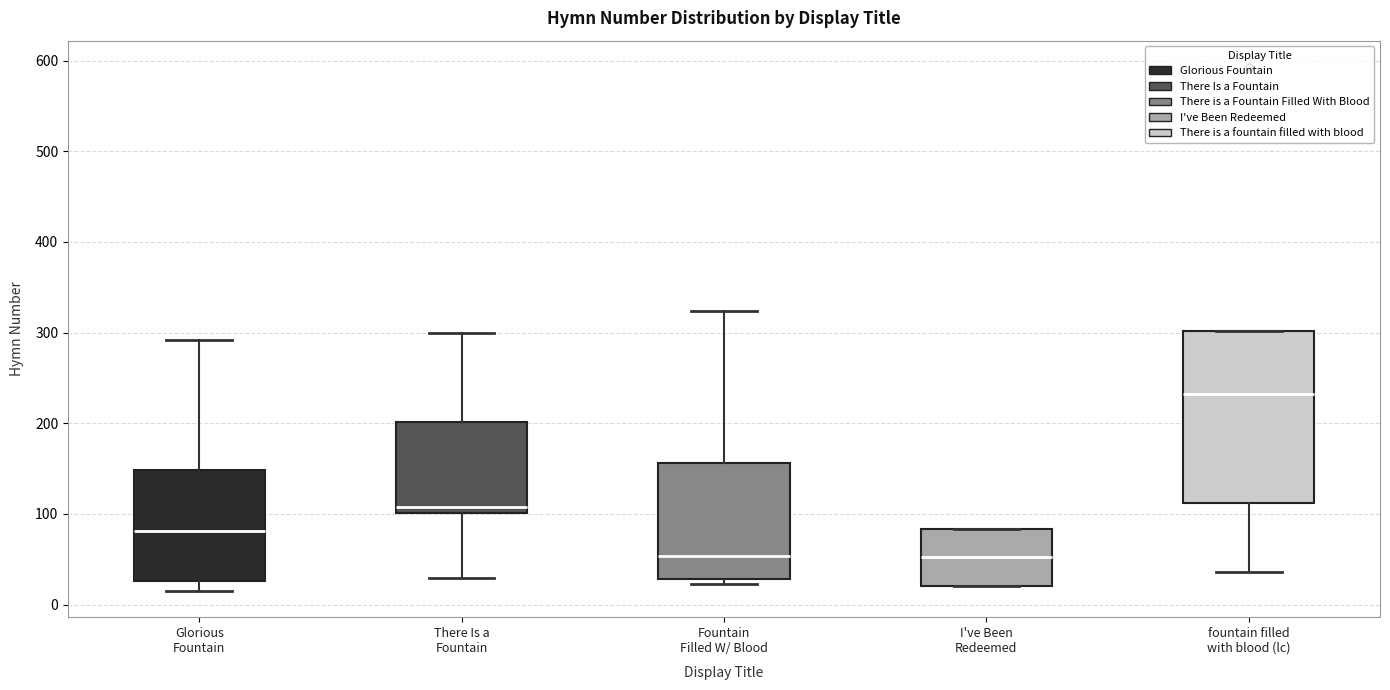

Reading left to right, read every box against the y-axis: the position of its median line, the range the box covers, and the ends of its whiskers. The values are not printed on the chart, so give them approximately, as read against the axis.

Glorious Fountain: median 80, box 30 to 150, whiskers 20 to 290
There Is a Fountain: median 110, box 100 to 200, whiskers 30 to 300
Fountain Filled W/ Blood: median 50, box 30 to 160, whiskers 20 to 320
I've Been Redeemed: median 50, box 20 to 80, whiskers 20 to 80
fountain filled with blood (lc): median 230, box 110 to 300, whiskers 40 to 300